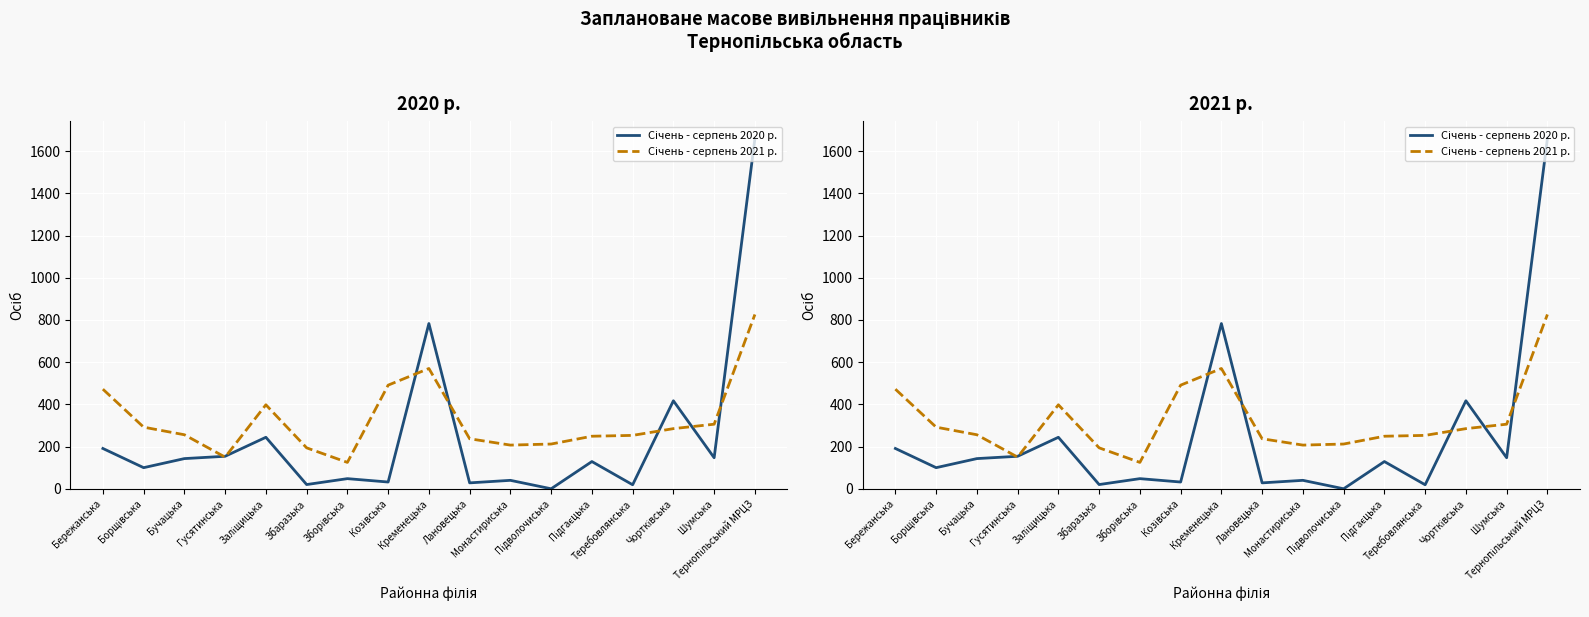

What is the average value of the Січень - серпень 2020 р. series?

244